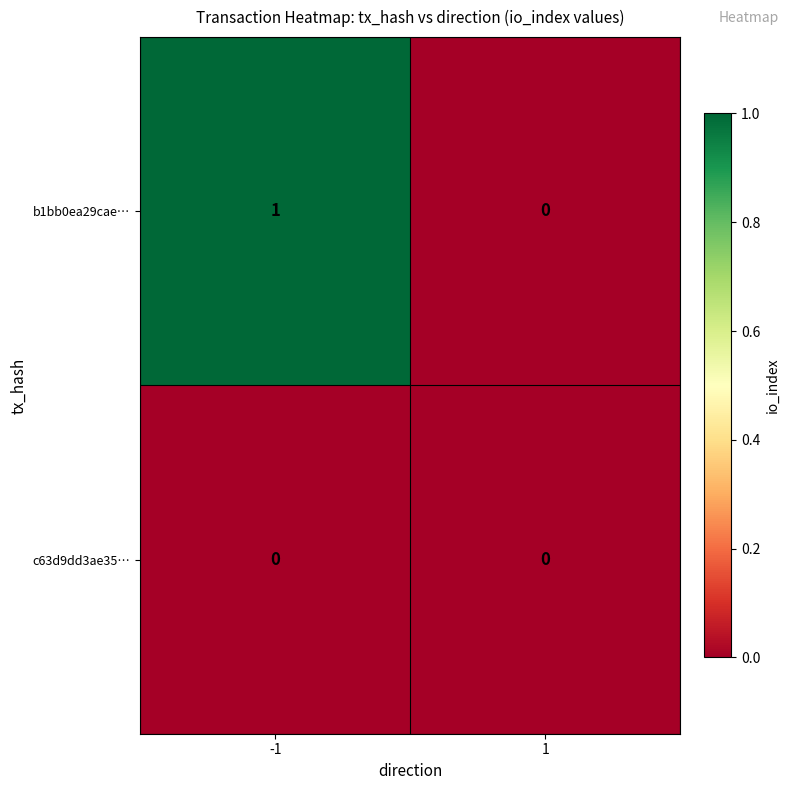

Which series changed the most between -1 and 1?

b1bb0ea29cae…